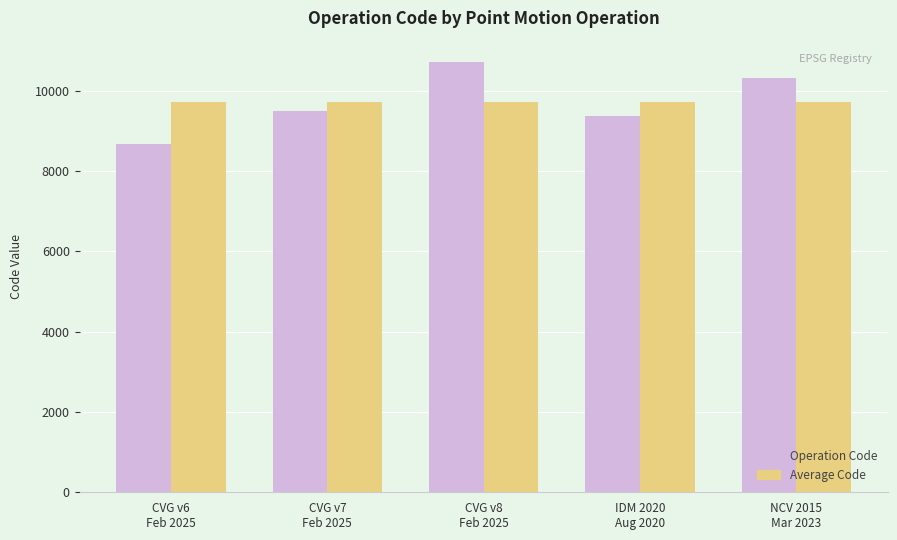

Rank the series at CVG v6
Feb 2025 from highest to lowest value.

Average Code, Operation Code